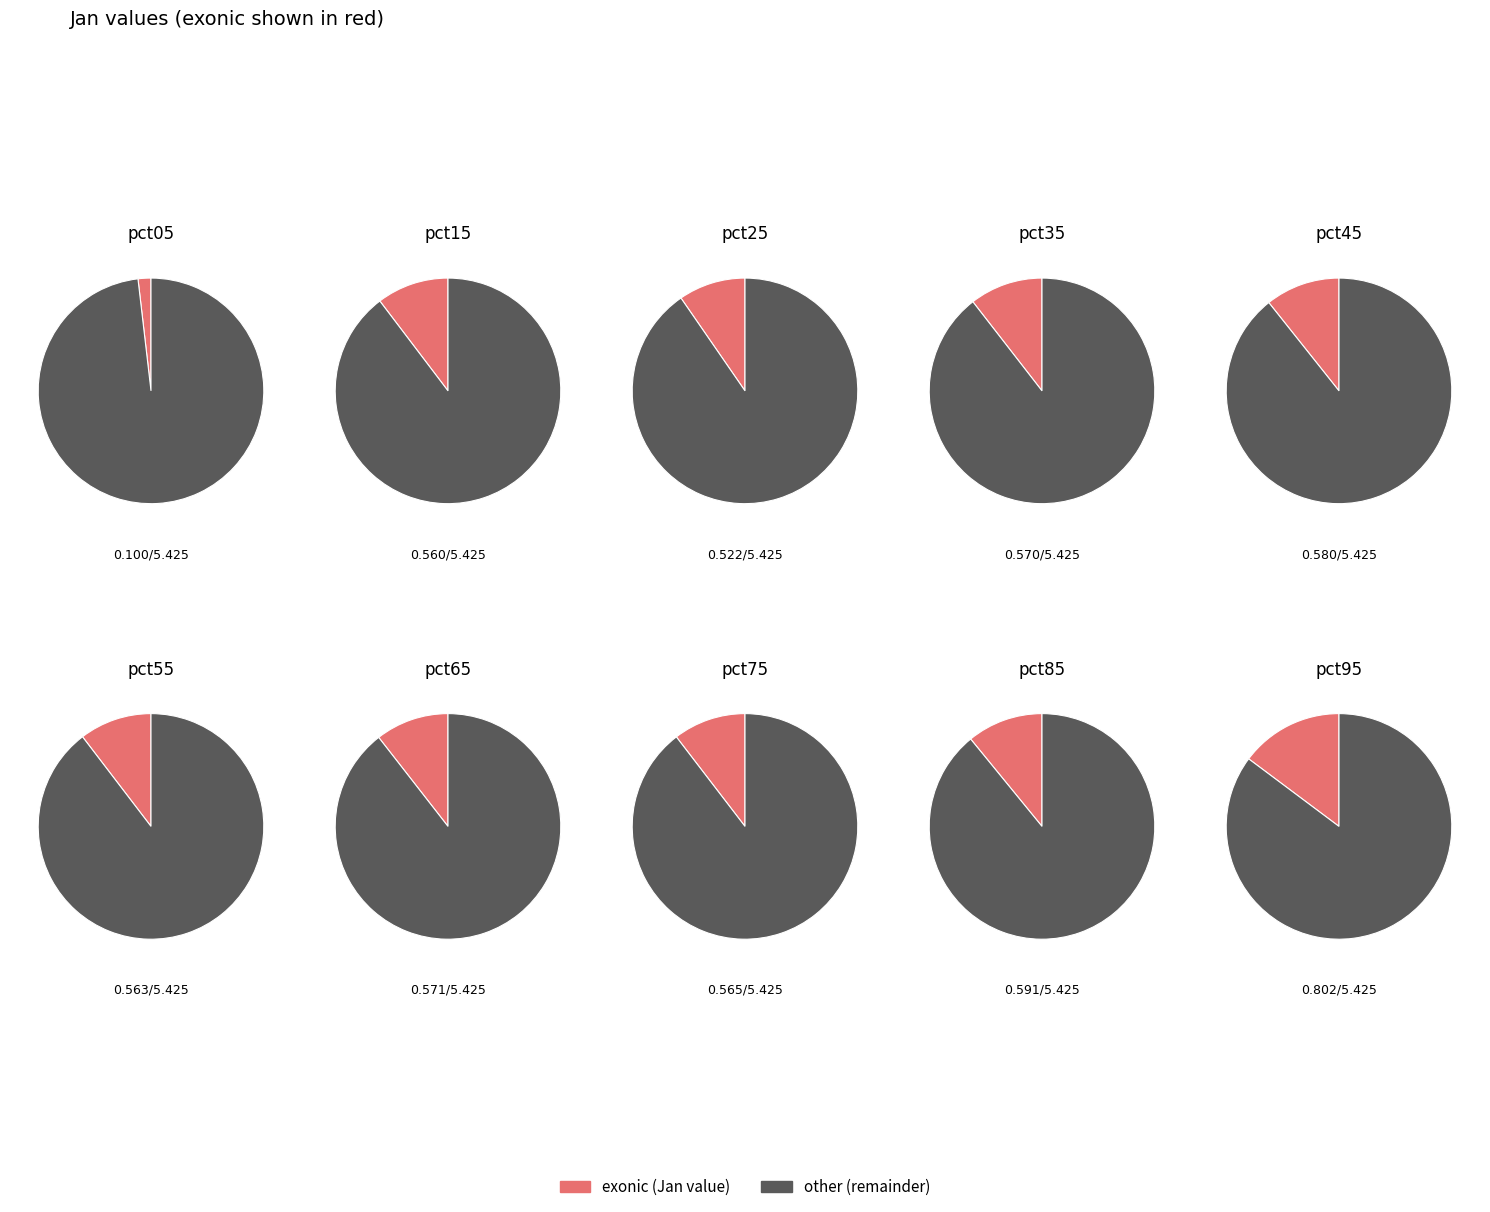

What percentage is the pct85 slice, to the nearest percent?

11%